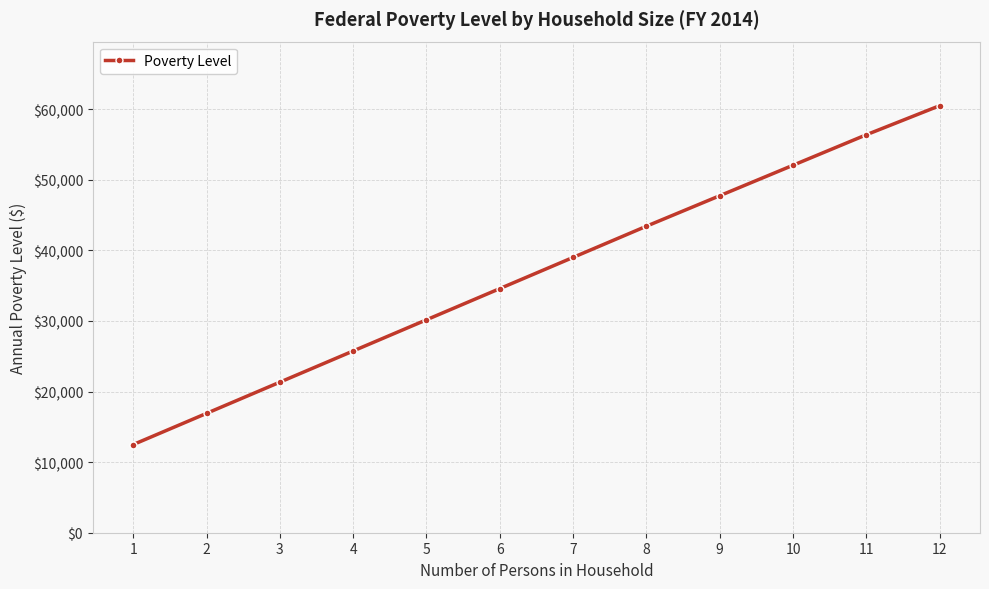

What is the minimum value shown in the chart?

12490